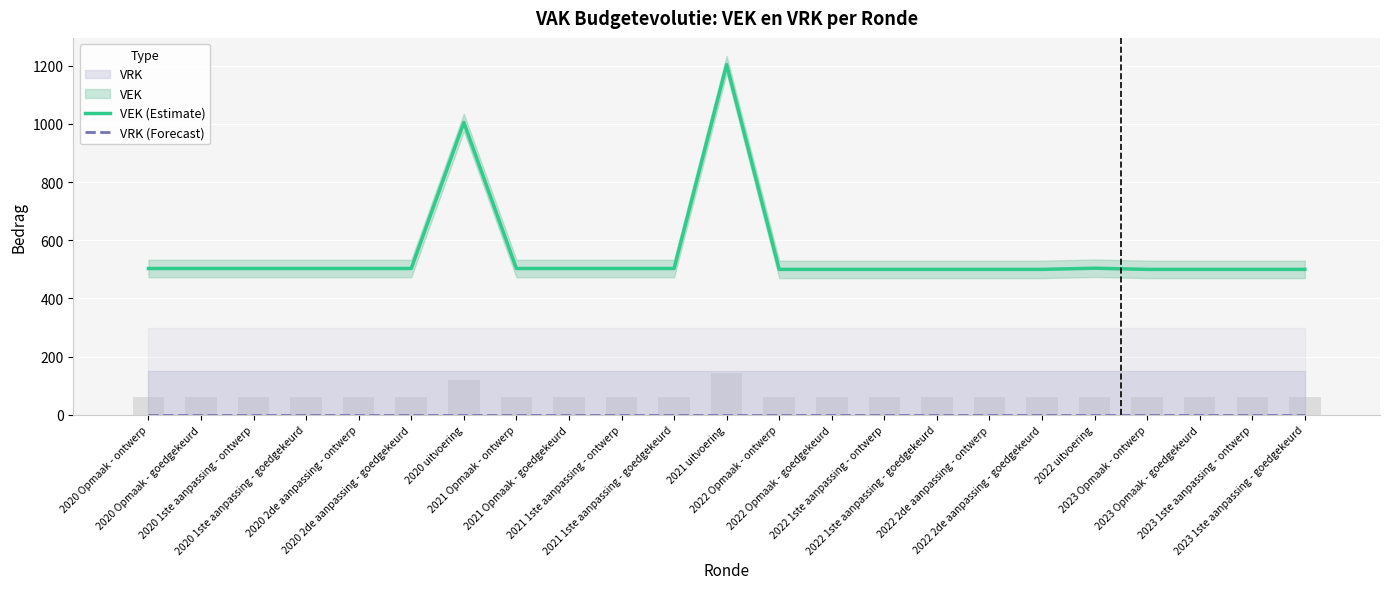

Reading left to right, extract all data points from this chart.

VEK (Estimate): 2020 Opmaak - ontwerp=503	2020 Opmaak - goedgekeurd=503	2020 1ste aanpassing - ontwerp=503	2020 1ste aanpassing - goedgekeurd=503	2020 2de aanpassing - ontwerp=503	2020 2de aanpassing - goedgekeurd=503	2020 uitvoering=1005	2021 Opmaak - ontwerp=503	2021 Opmaak - goedgekeurd=503	2021 1ste aanpassing - ontwerp=503	2021 1ste aanpassing - goedgekeurd=503	2021 uitvoering=1204	2022 Opmaak - ontwerp=500	2022 Opmaak - goedgekeurd=500	2022 1ste aanpassing - ontwerp=500	2022 1ste aanpassing - goedgekeurd=500	2022 2de aanpassing - ontwerp=500	2022 2de aanpassing - goedgekeurd=500	2022 uitvoering=504	2023 Opmaak - ontwerp=500	2023 Opmaak - goedgekeurd=500	2023 1ste aanpassing - ontwerp=500	2023 1ste aanpassing - goedgekeurd=500
VRK (Forecast): 2020 Opmaak - ontwerp=0	2020 Opmaak - goedgekeurd=0	2020 1ste aanpassing - ontwerp=0	2020 1ste aanpassing - goedgekeurd=0	2020 2de aanpassing - ontwerp=0	2020 2de aanpassing - goedgekeurd=0	2020 uitvoering=0	2021 Opmaak - ontwerp=0	2021 Opmaak - goedgekeurd=0	2021 1ste aanpassing - ontwerp=0	2021 1ste aanpassing - goedgekeurd=0	2021 uitvoering=0	2022 Opmaak - ontwerp=0	2022 Opmaak - goedgekeurd=0	2022 1ste aanpassing - ontwerp=0	2022 1ste aanpassing - goedgekeurd=0	2022 2de aanpassing - ontwerp=0	2022 2de aanpassing - goedgekeurd=0	2022 uitvoering=0	2023 Opmaak - ontwerp=0	2023 Opmaak - goedgekeurd=0	2023 1ste aanpassing - ontwerp=0	2023 1ste aanpassing - goedgekeurd=0